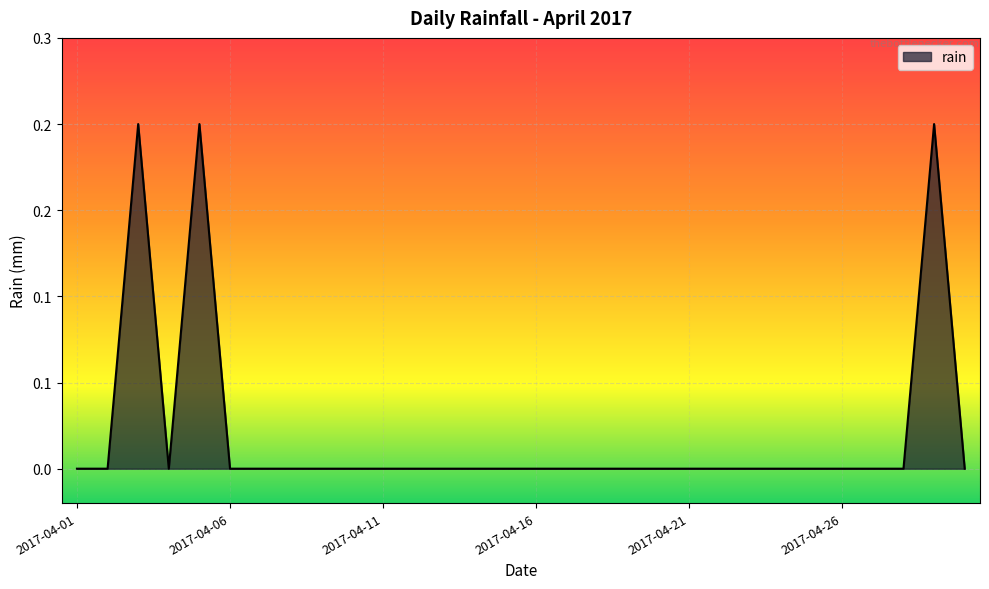

How many points are lower than both their immediate neighbors (excluding endpoints)?

1